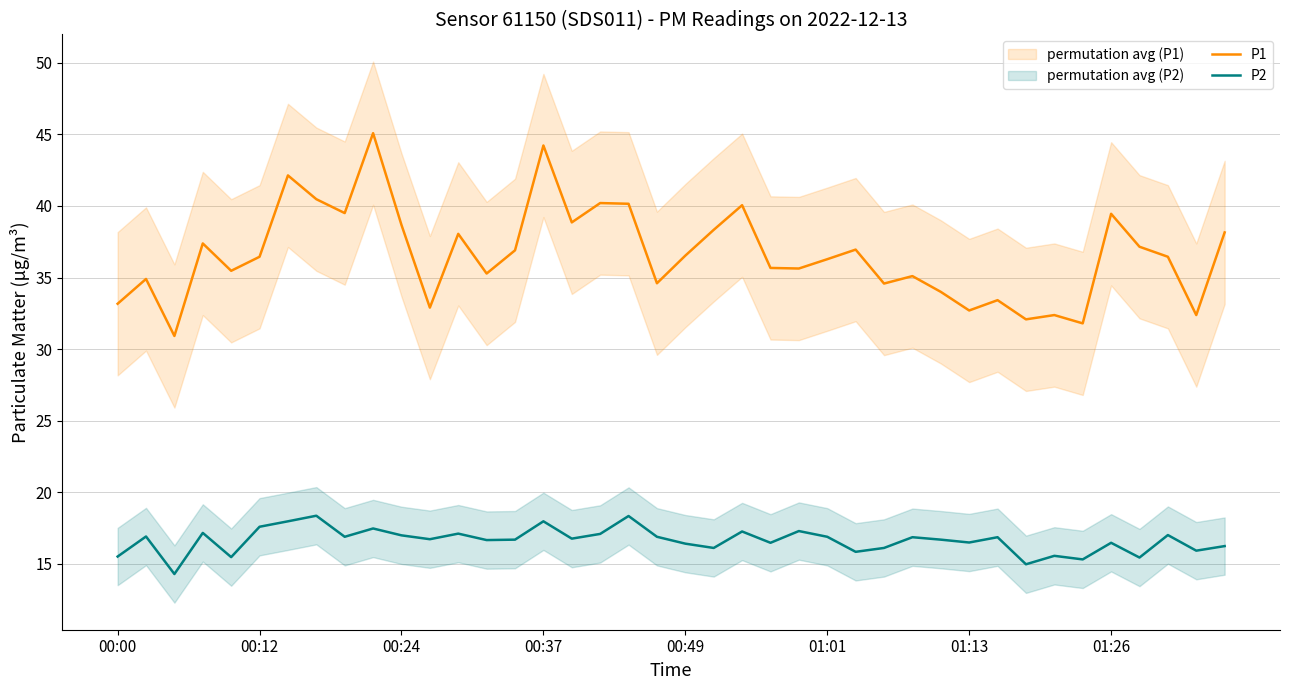

How many lines are shown in the chart?

2